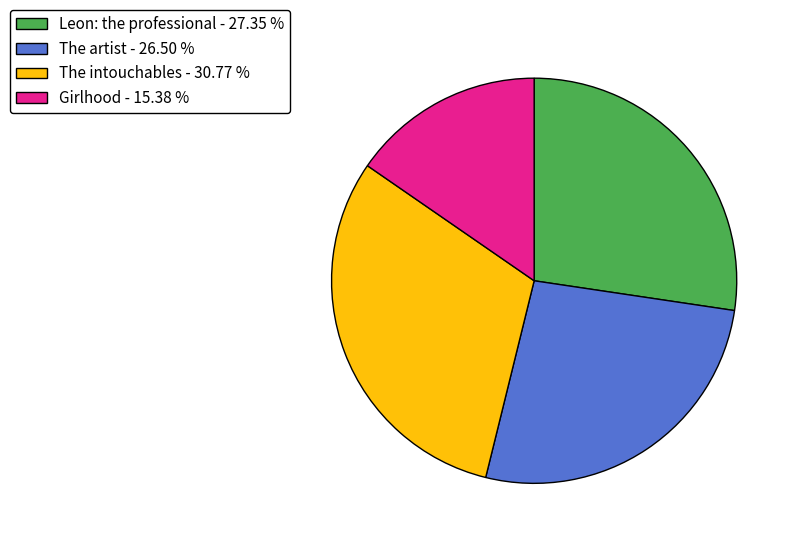

Count the number of slices in the pie.

4